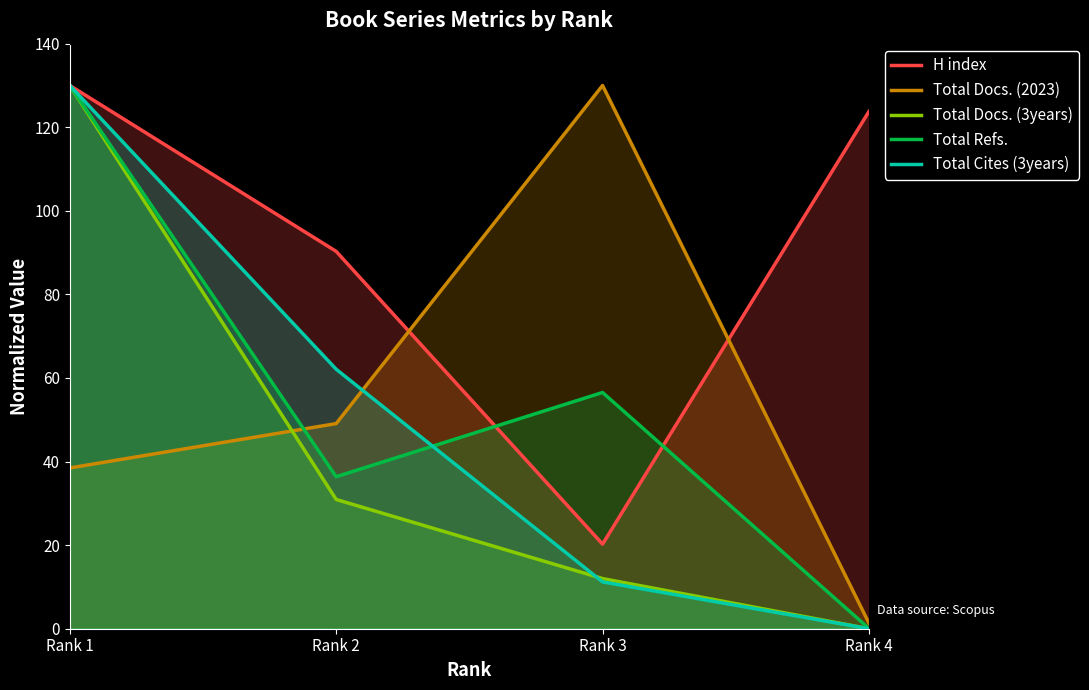

True or false: H index and Total Docs. (3years) cross at least once.

False